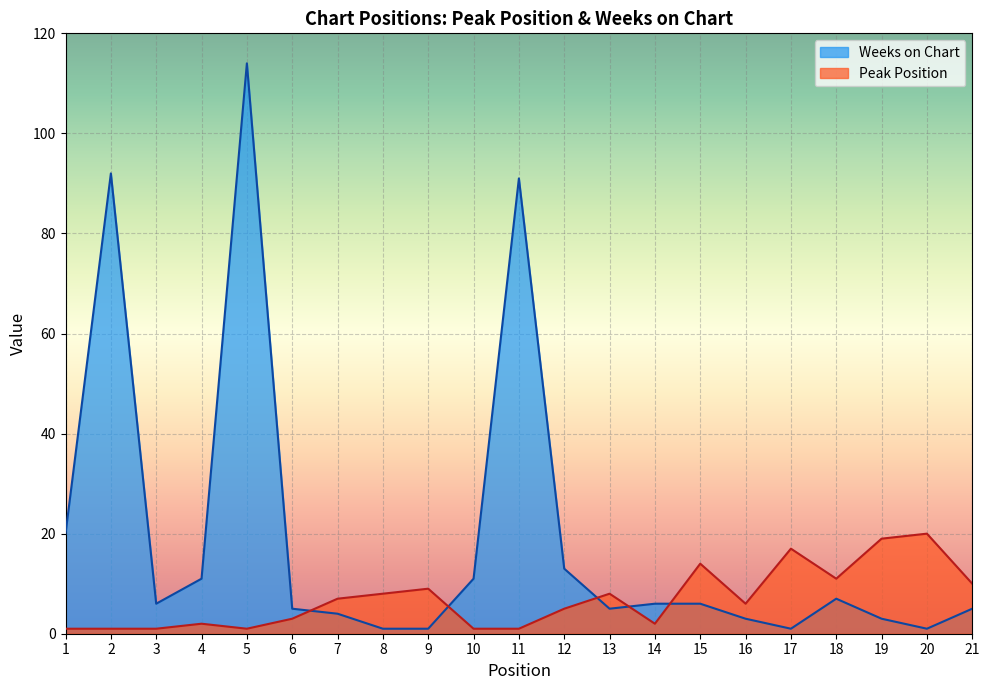

What is the greatest value displayed?

114